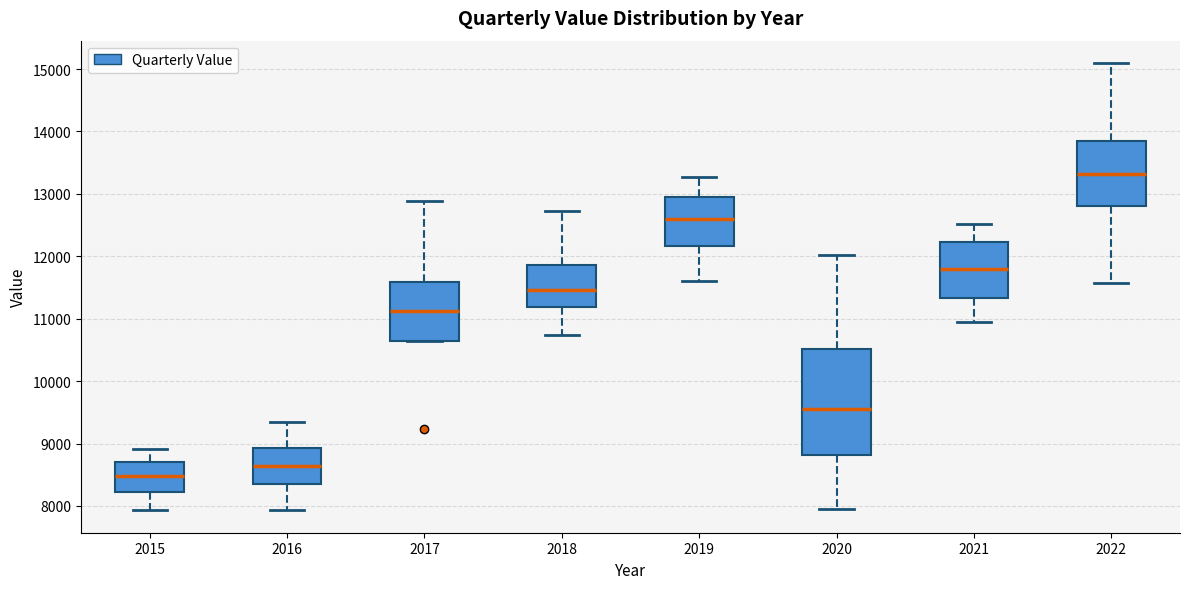

Where is the lower edge of the box at x = 2020 on the y-axis? The values are not printed on the chart, so give them approximately, as read against the axis.

8800